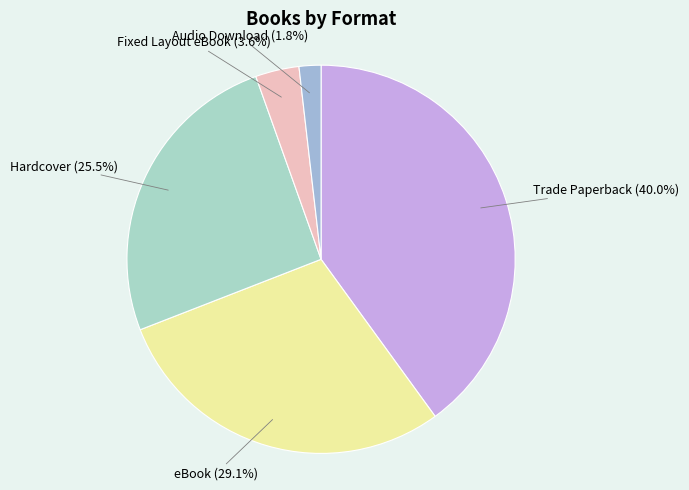

Is Hardcover the majority of the pie?

No